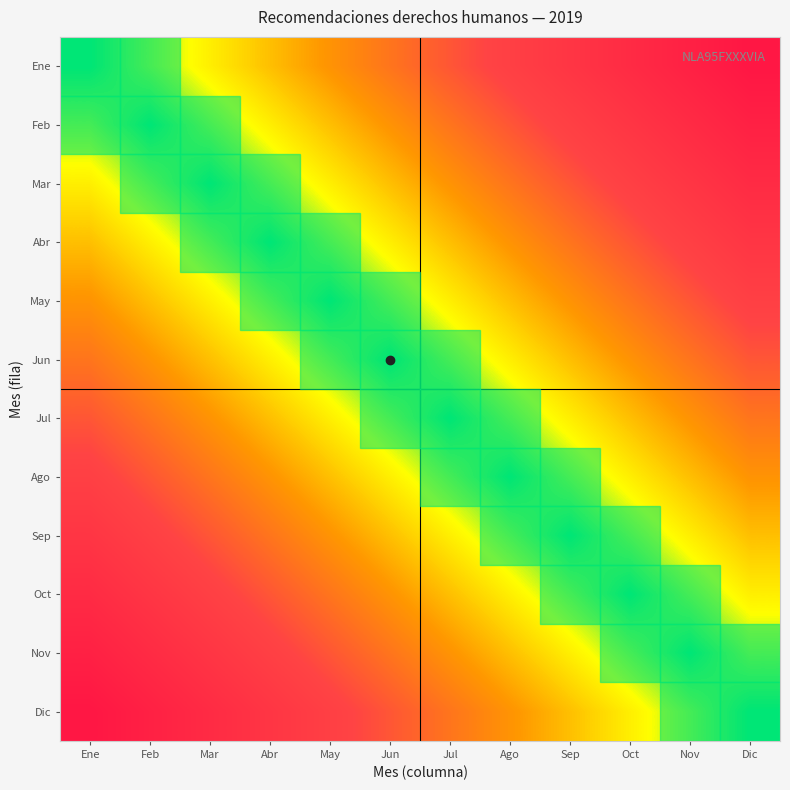

Reading left to right, extract all data points from this chart.

Ene: Ene=0.0	Feb=0.1	Mar=0.2	Abr=0.3	May=0.4	Jun=0.5	Jul=0.5	Ago=0.6	Sep=0.7	Oct=0.8	Nov=0.9	Dic=1.0
Feb: Ene=0.1	Feb=0.0	Mar=0.1	Abr=0.2	May=0.3	Jun=0.4	Jul=0.5	Ago=0.5	Sep=0.6	Oct=0.7	Nov=0.8	Dic=0.9
Mar: Ene=0.2	Feb=0.1	Mar=0.0	Abr=0.1	May=0.2	Jun=0.3	Jul=0.4	Ago=0.5	Sep=0.5	Oct=0.6	Nov=0.7	Dic=0.8
Abr: Ene=0.3	Feb=0.2	Mar=0.1	Abr=0.0	May=0.1	Jun=0.2	Jul=0.3	Ago=0.4	Sep=0.5	Oct=0.5	Nov=0.6	Dic=0.7
May: Ene=0.4	Feb=0.3	Mar=0.2	Abr=0.1	May=0.0	Jun=0.1	Jul=0.2	Ago=0.3	Sep=0.4	Oct=0.5	Nov=0.5	Dic=0.6
Jun: Ene=0.5	Feb=0.4	Mar=0.3	Abr=0.2	May=0.1	Jun=0.0	Jul=0.1	Ago=0.2	Sep=0.3	Oct=0.4	Nov=0.5	Dic=0.5
Jul: Ene=0.5	Feb=0.5	Mar=0.4	Abr=0.3	May=0.2	Jun=0.1	Jul=0.0	Ago=0.1	Sep=0.2	Oct=0.3	Nov=0.4	Dic=0.5
Ago: Ene=0.6	Feb=0.5	Mar=0.5	Abr=0.4	May=0.3	Jun=0.2	Jul=0.1	Ago=0.0	Sep=0.1	Oct=0.2	Nov=0.3	Dic=0.4
Sep: Ene=0.7	Feb=0.6	Mar=0.5	Abr=0.5	May=0.4	Jun=0.3	Jul=0.2	Ago=0.1	Sep=0.0	Oct=0.1	Nov=0.2	Dic=0.3
Oct: Ene=0.8	Feb=0.7	Mar=0.6	Abr=0.5	May=0.5	Jun=0.4	Jul=0.3	Ago=0.2	Sep=0.1	Oct=0.0	Nov=0.1	Dic=0.2
Nov: Ene=0.9	Feb=0.8	Mar=0.7	Abr=0.6	May=0.5	Jun=0.5	Jul=0.4	Ago=0.3	Sep=0.2	Oct=0.1	Nov=0.0	Dic=0.1
Dic: Ene=1.0	Feb=0.9	Mar=0.8	Abr=0.7	May=0.6	Jun=0.5	Jul=0.5	Ago=0.4	Sep=0.3	Oct=0.2	Nov=0.1	Dic=0.0